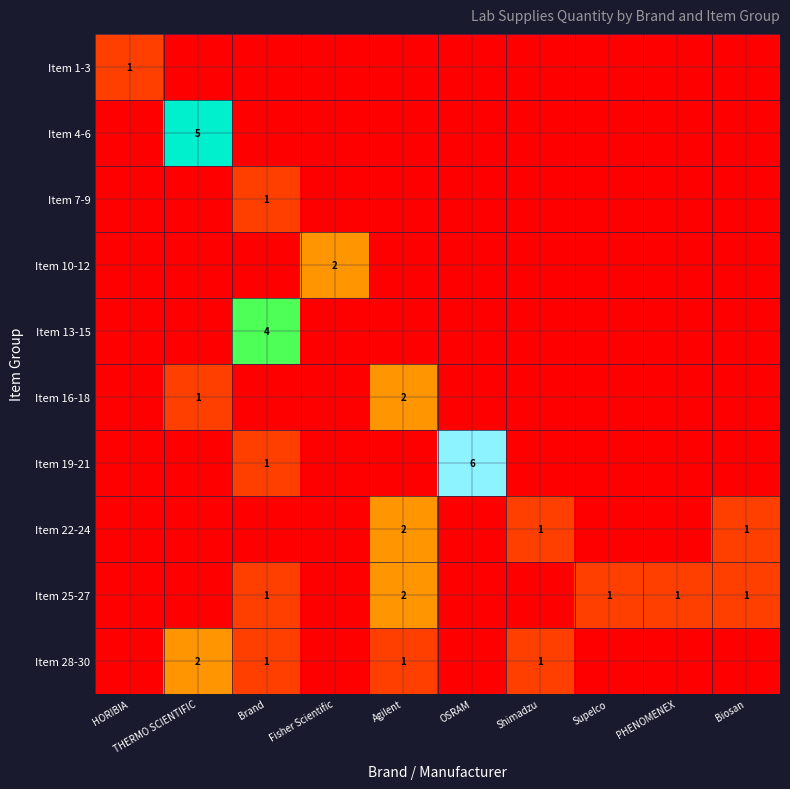

True or false: Item 19-21 has a value of 6 at OSRAM.

True